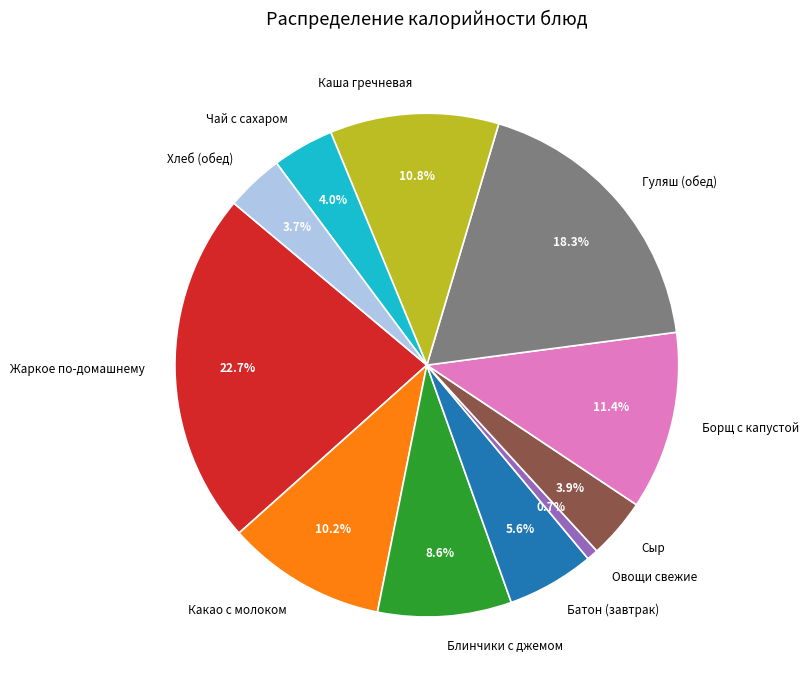

To the nearest percent, what is the difference between the Какао с молоком and Блинчики с джемом slice percentages?

2%